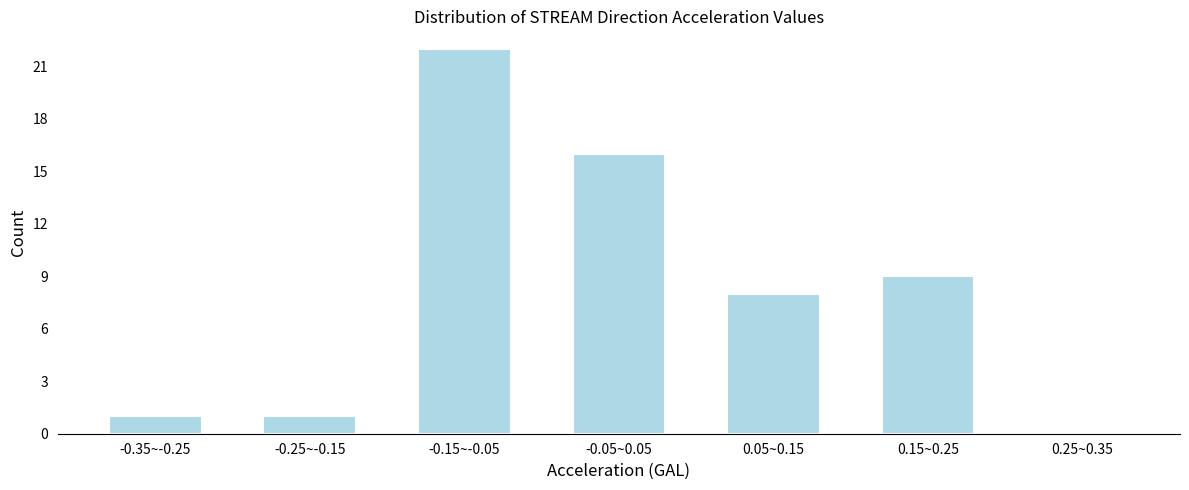

Reading left to right, list all the values displayed in this chart.

-0.35~-0.25=1	-0.25~-0.15=1	-0.15~-0.05=22	-0.05~0.05=16	0.05~0.15=8	0.15~0.25=9	0.25~0.35=0